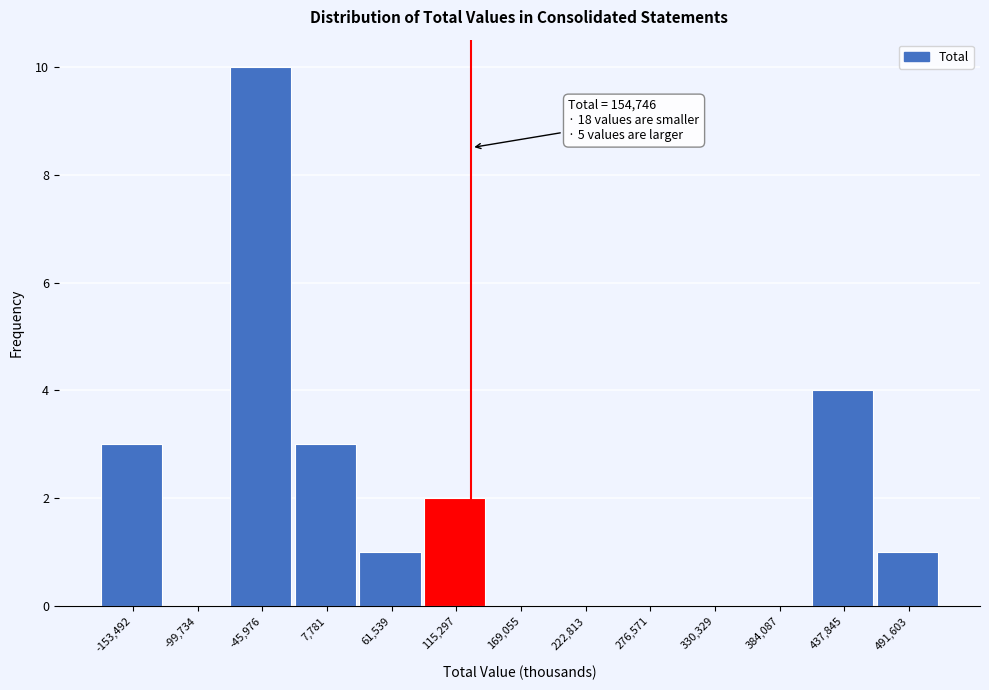

Reading right to left, what are all the values shown in this chart?

491,603=1	437,845=4	384,087=0	330,329=0	276,571=0	222,813=0	169,055=0	115,297=2	61,539=1	7,781=3	-45,976=10	-99,734=0	-153,492=3